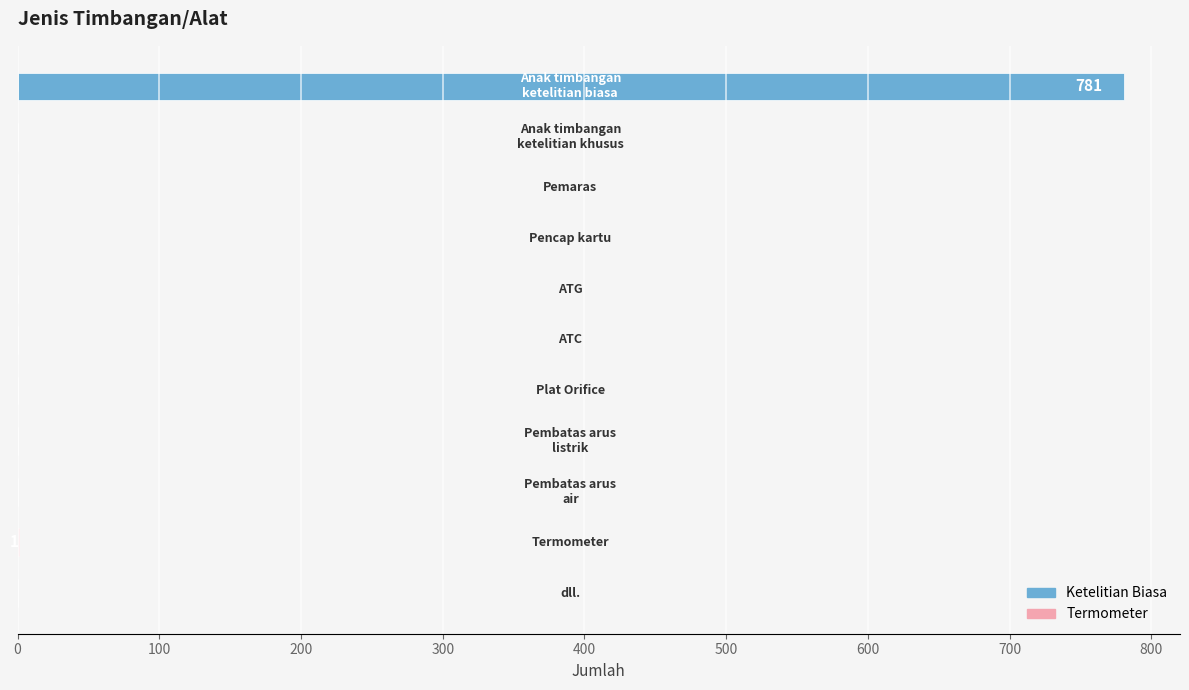

What is the sum of all values?

782